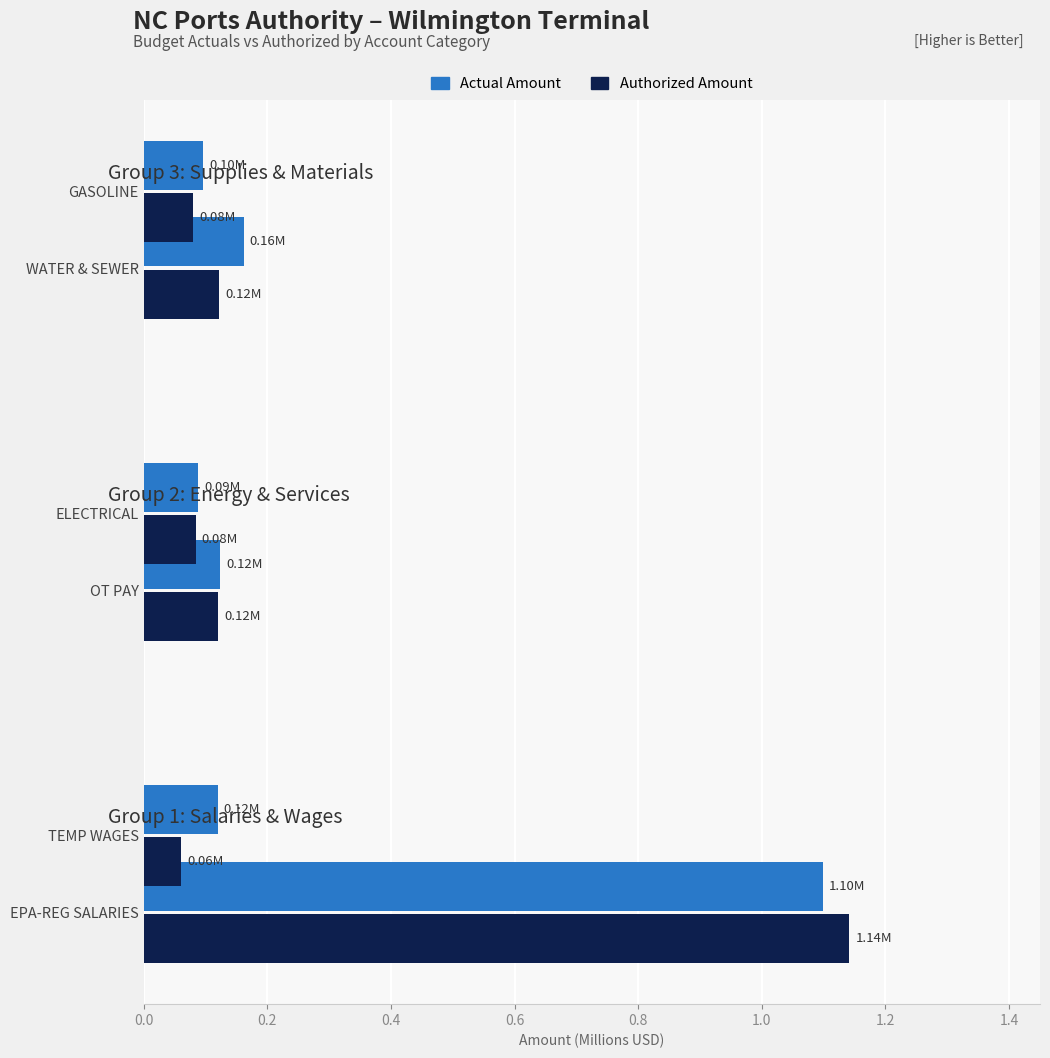

What is the difference between the second highest and second lowest values in the Actual Amount series?

0.1